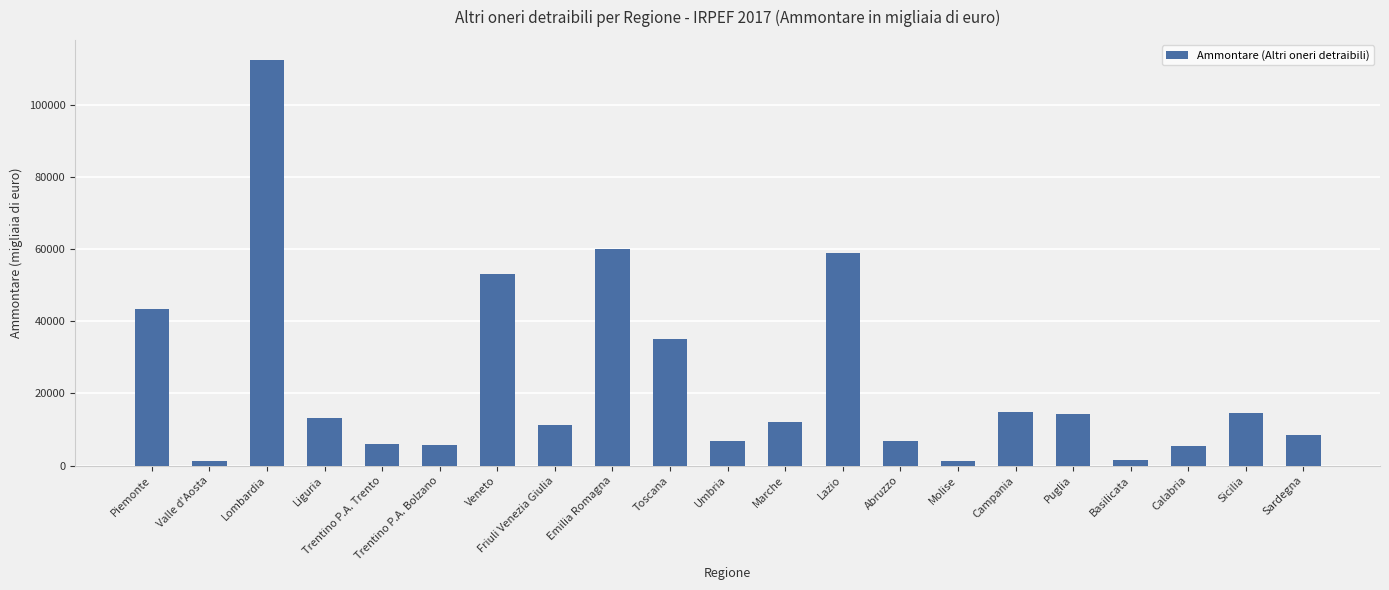

Count the number of data series in this chart.

1